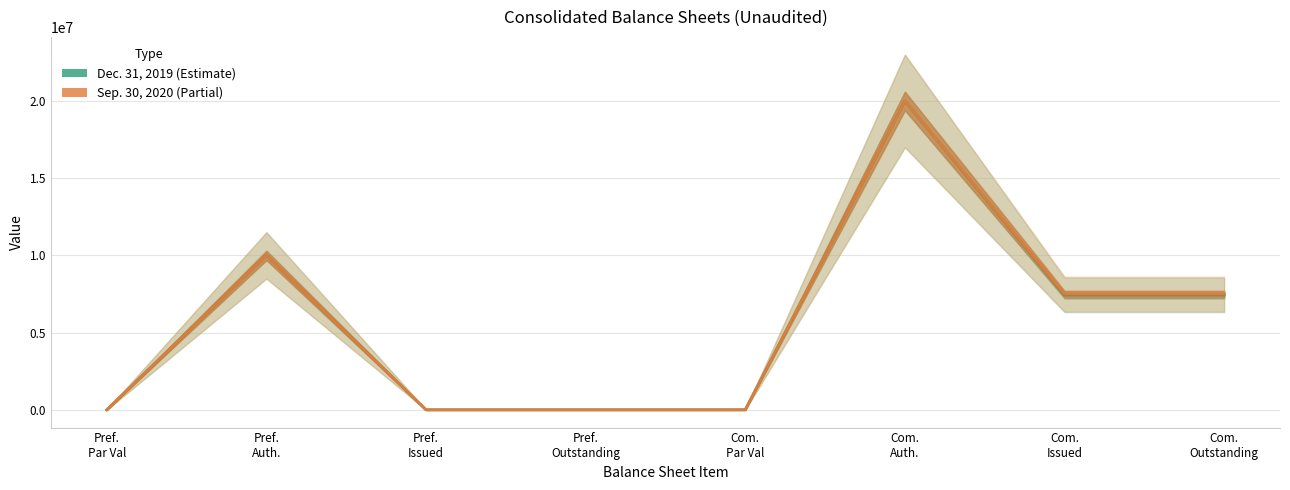

Reading left to right, extract all data points from this chart.

Dec. 31, 2019: Pref.
Par Val=1	Pref.
Auth.=10000000	Pref.
Issued=0	Pref.
Outstanding=0	Com.
Par Val=1	Com.
Auth.=20000000	Com.
Issued=7440026	Com.
Outstanding=7440026
Sep. 30, 2020: Pref.
Par Val=1	Pref.
Auth.=10000000	Pref.
Issued=0	Pref.
Outstanding=0	Com.
Par Val=1	Com.
Auth.=20000000	Com.
Issued=7492908	Com.
Outstanding=7492908